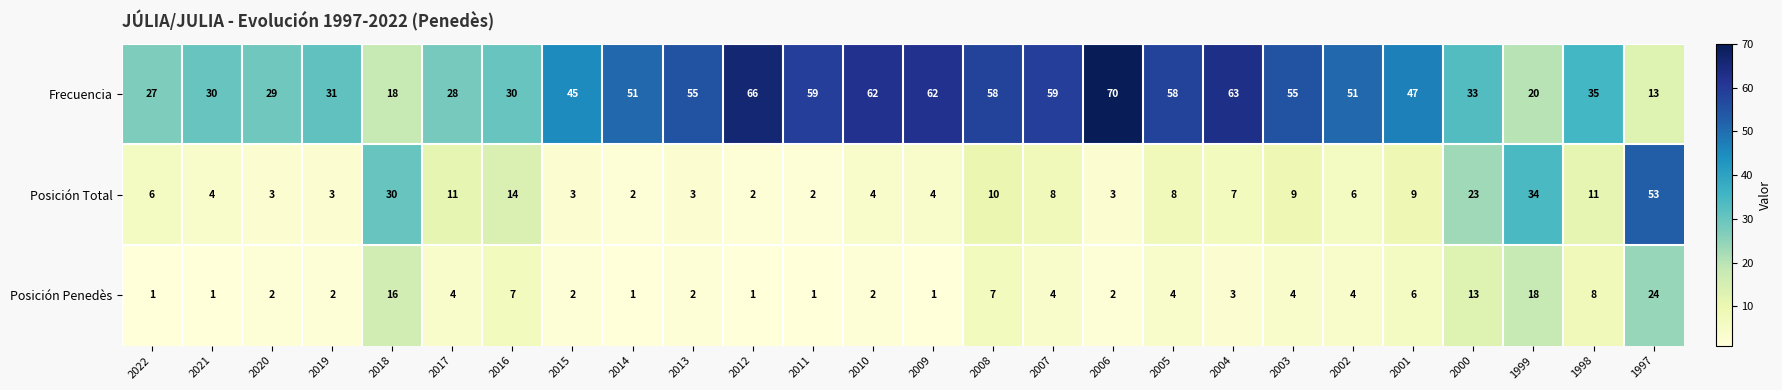

Which series has the largest total across all categories?

Frecuencia